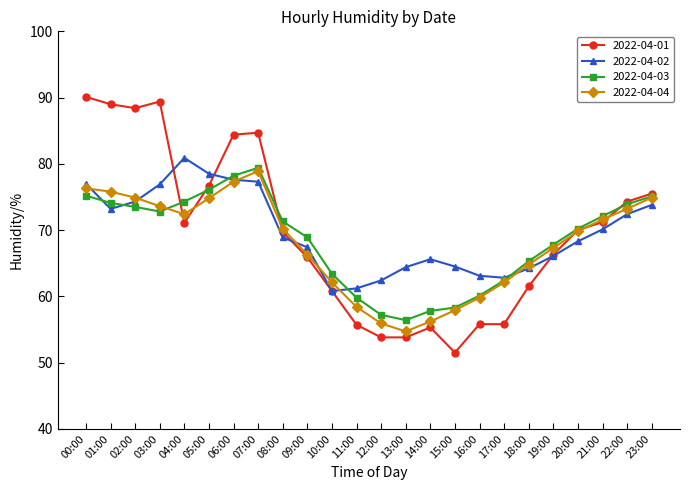

What is the difference between the maximum and minimum values in the 2022-04-03 series?

23.0